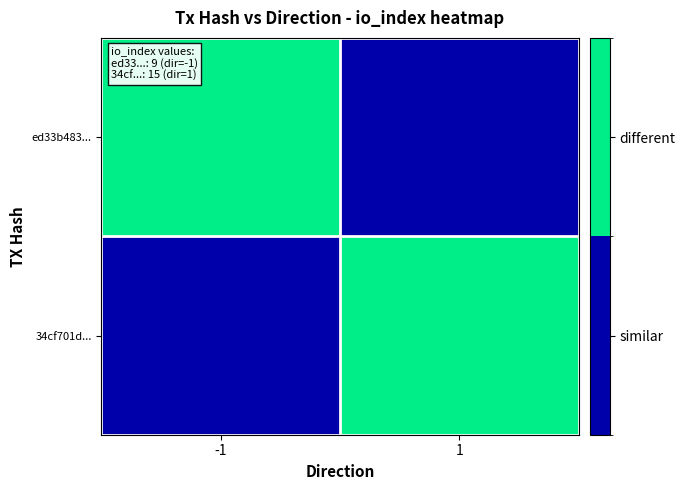

Which category has the lowest value across all series?

1